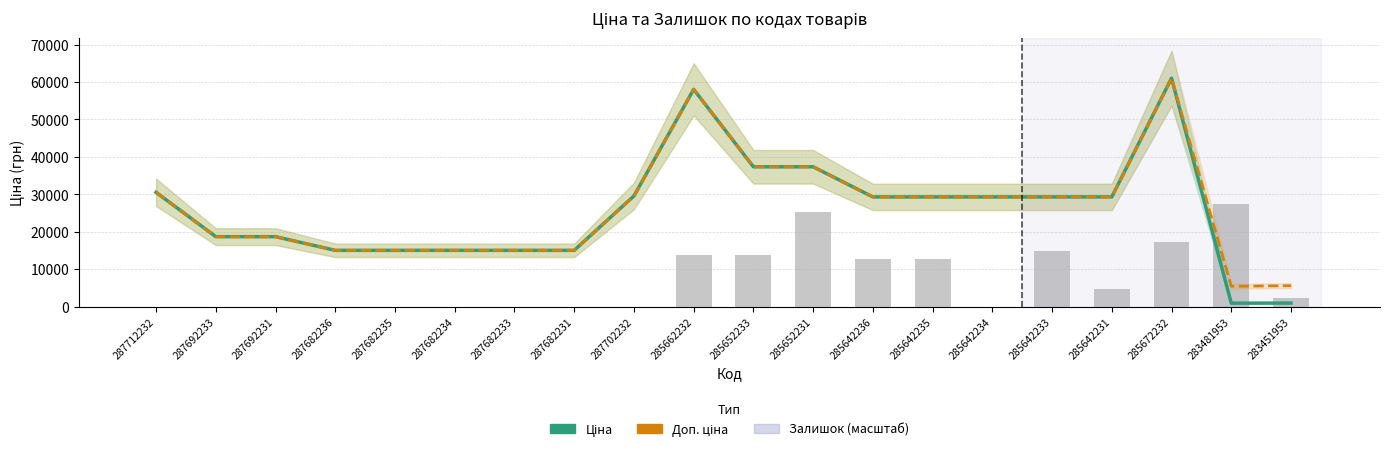

Reading right to left, what are all the values shown in this chart?

Ціна: 283451953=928.3	283481953=904.3	285672232=61024.7	285642231=29294.9	285642233=29294.9	285642234=29294.9	285642235=29294.9	285642236=29294.9	285652231=37343.0	285652233=37343.0	285662232=58037.0	287702232=29548.9	287682231=15019.2	287682233=15019.2	287682234=15019.2	287682235=15019.2	287682236=15019.2	287692231=18671.5	287692233=18671.5	287712232=30512.3
Доп. ціна: 283451953=5569.9	283481953=5425.9	285672232=61024.7	285642231=29294.9	285642233=29294.9	285642234=29294.9	285642235=29294.9	285642236=29294.9	285652231=37343.0	285652233=37343.0	285662232=58037.0	287702232=29548.9	287682231=15019.2	287682233=15019.2	287682234=15019.2	287682235=15019.2	287682236=15019.2	287692231=18671.5	287692233=18671.5	287712232=30512.3
Залишок (масштаб): 283451953=2288.4	283481953=27461.1	285672232=17163.2	285642231=4576.9	285642233=14874.8	285642234=0.0	285642235=12586.3	285642236=12586.3	285652231=25172.7	285652233=13730.6	285662232=13730.6	287702232=0.0	287682231=0.0	287682233=0.0	287682234=0.0	287682235=0.0	287682236=0.0	287692231=0.0	287692233=0.0	287712232=0.0